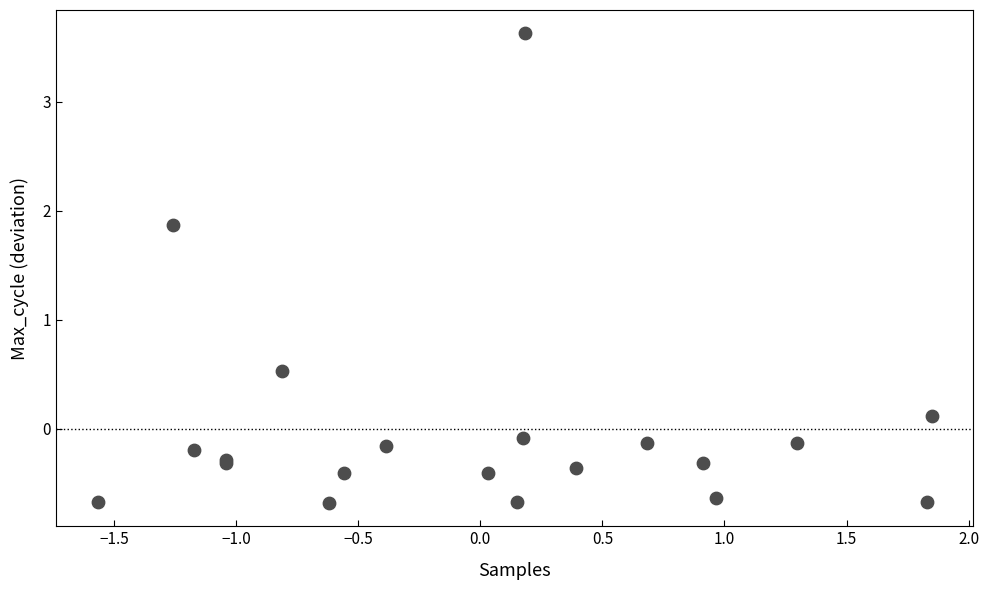

What Y value in the scatter plot is closest to 1?

0.5